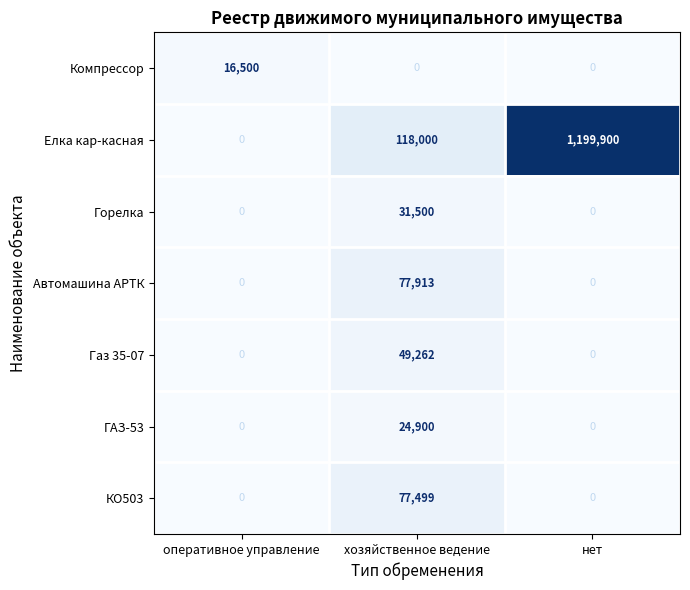

What is the difference between the maximum and minimum values in the Газ 35-07 series?

49262